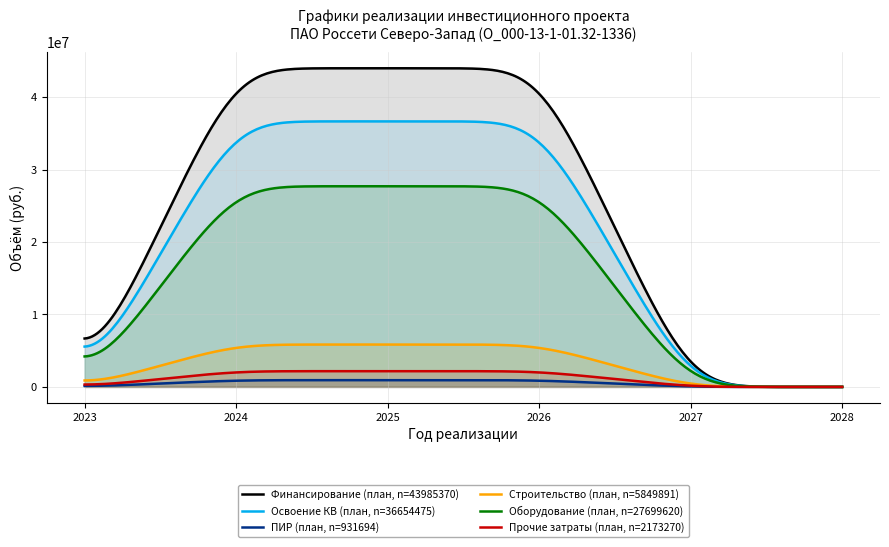

How many ПИР (план, n=931694) values are between 0 and 931694?

6